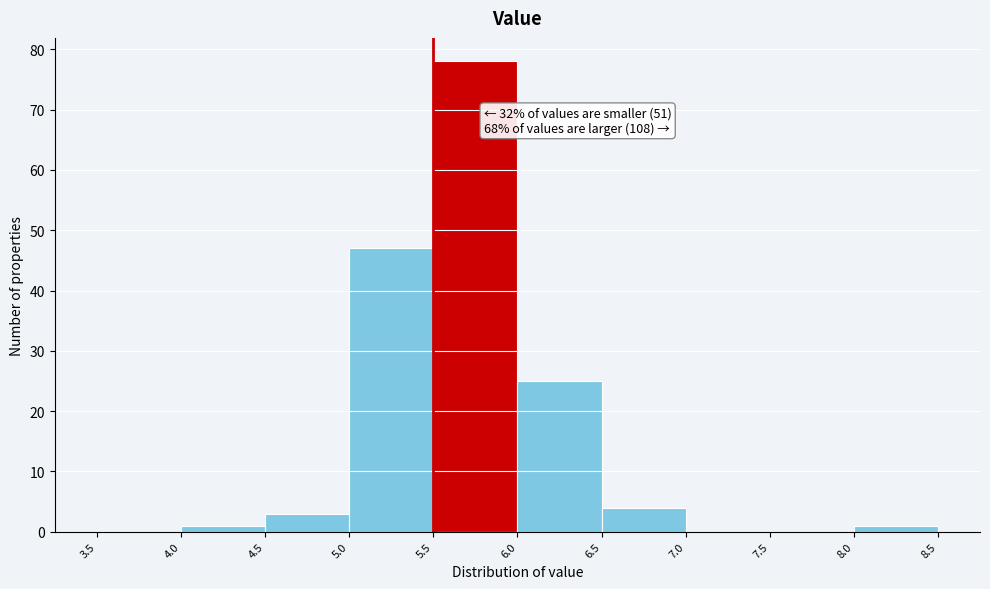

Which range on the x-axis has the tallest bar?

5.5 to 6.0